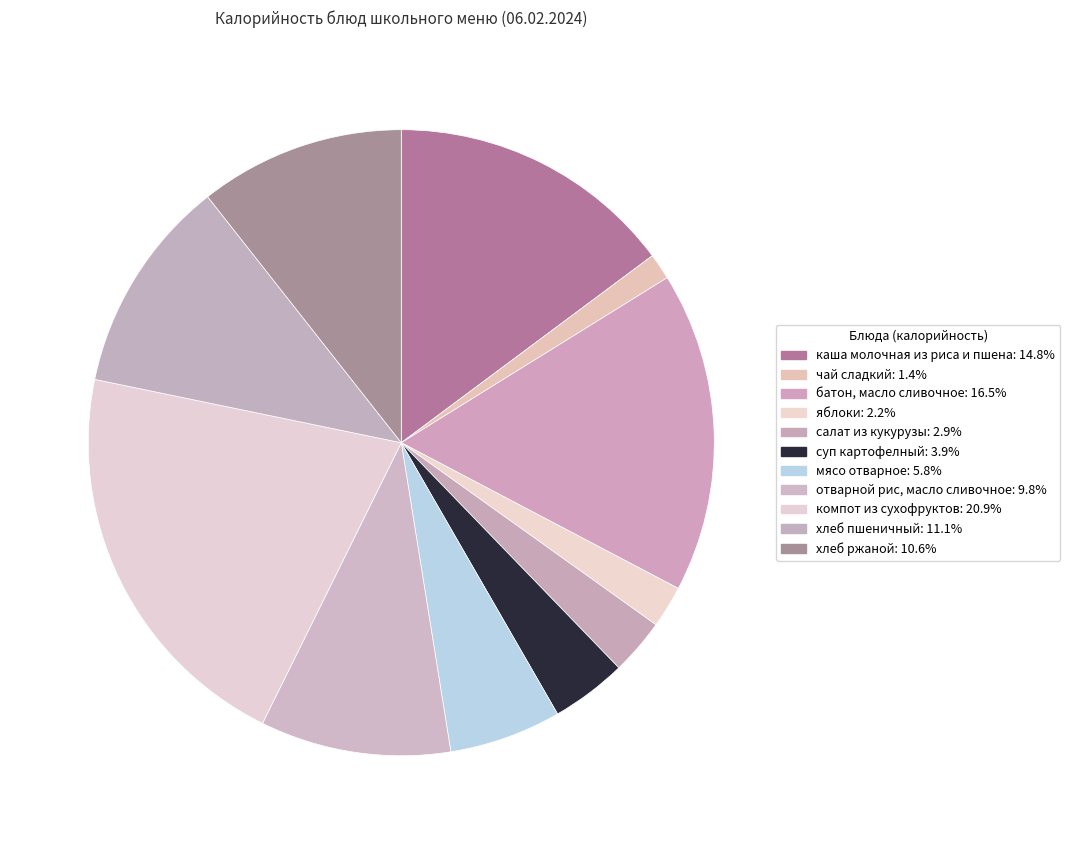

Count the number of slices in the pie.

11